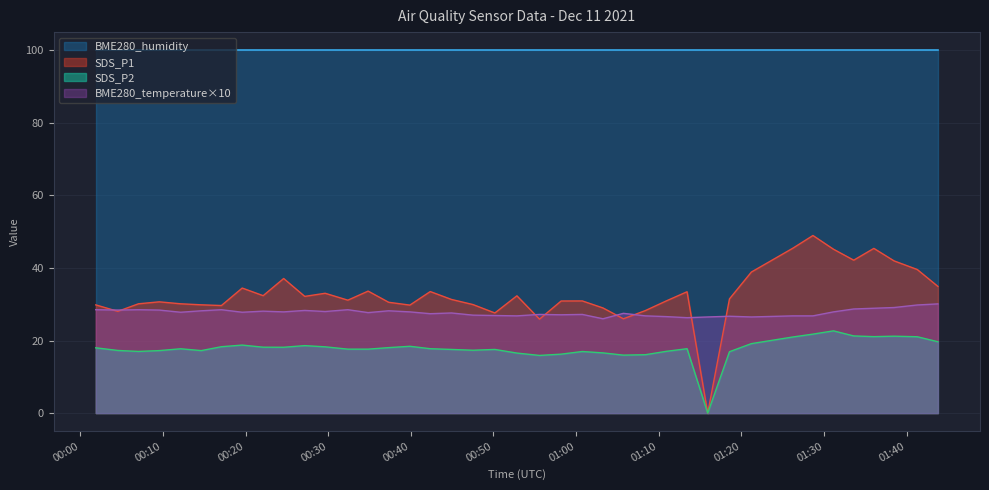

What is the greatest value displayed?

100.0